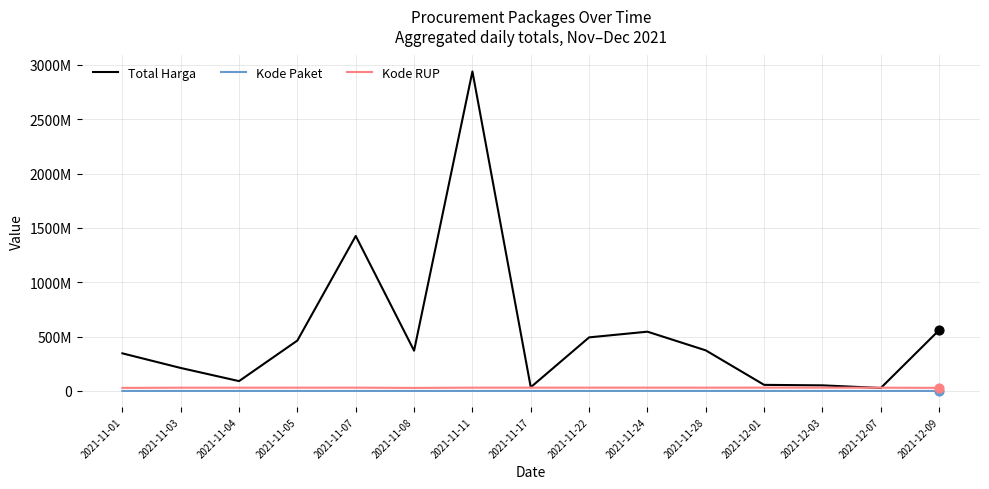

Is the value of Total Harga at 2021-12-07 greater than the value of Kode Paket at 2021-11-22?

Yes